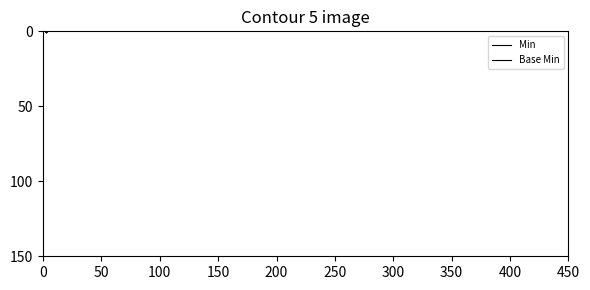

Reading right to left, transcribe all the data shown in this chart.

Min: Extension.value[x]:valueUnsignedInt=0	Extension.value[x]=0	Extension.url=1	Extension.extension=0	Extension.id=0	Extension=0
Base Min: Extension.value[x]:valueUnsignedInt=0	Extension.value[x]=0	Extension.url=1	Extension.extension=0	Extension.id=0	Extension=0